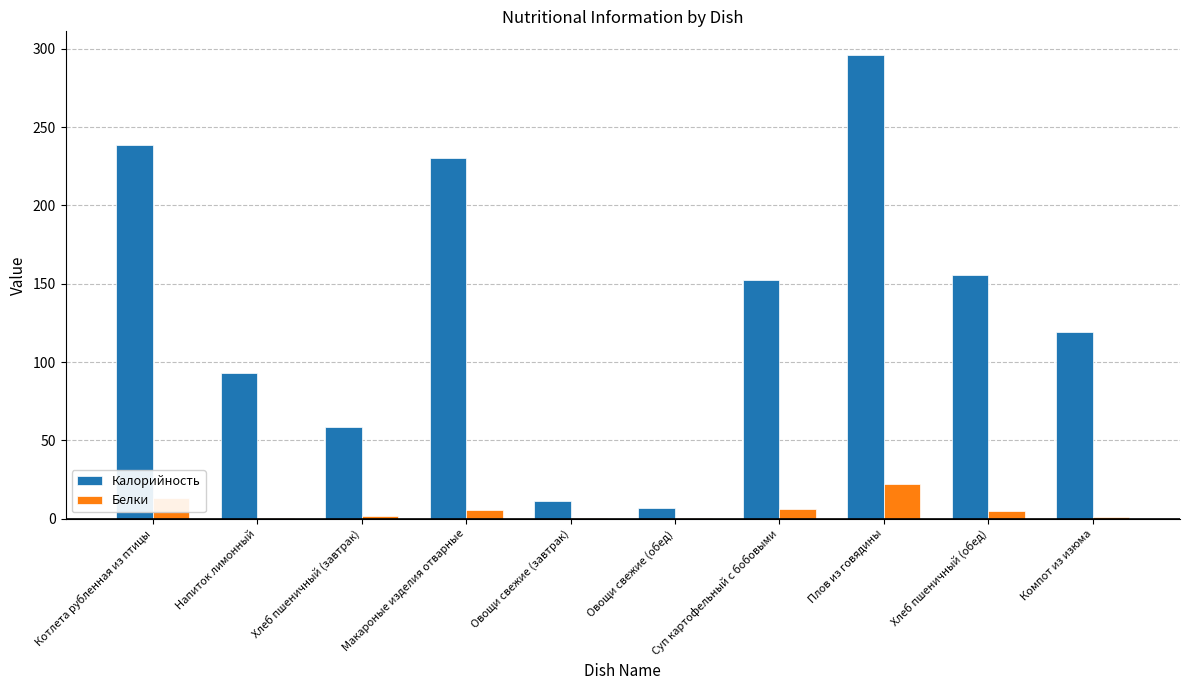

Are the bars horizontal?

No